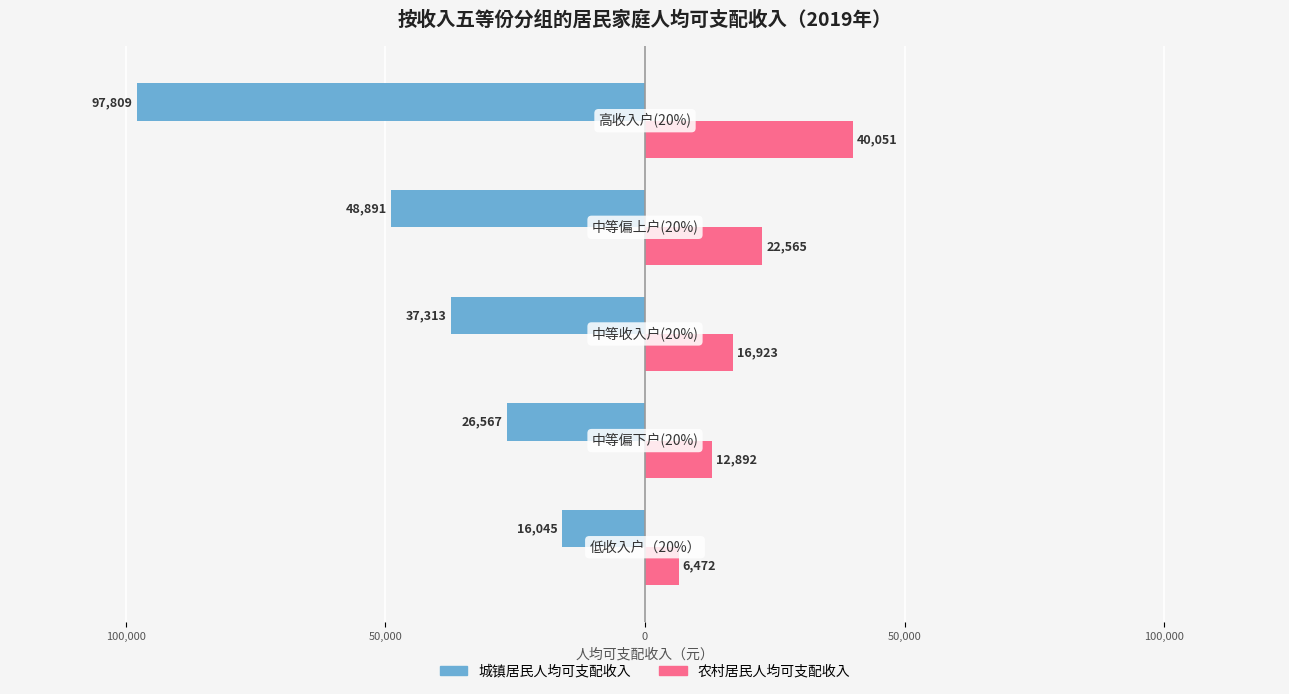

What are all the series names shown in the legend?

城镇居民人均可支配收入, 农村居民人均可支配收入